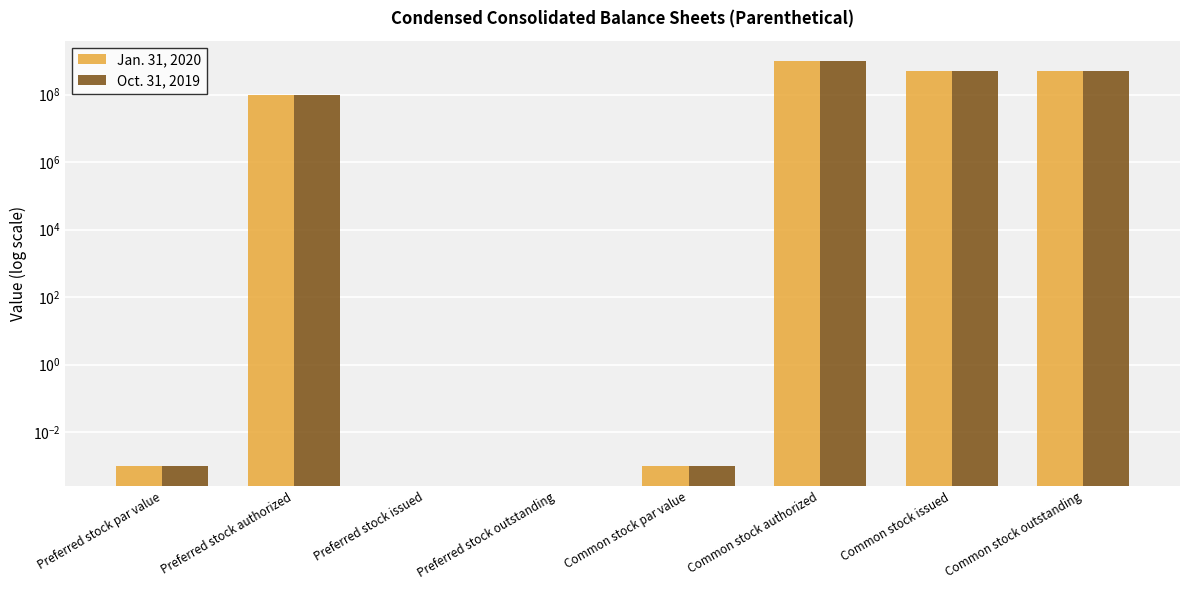

Which series has the largest range (max minus min)?

Jan. 31, 2020